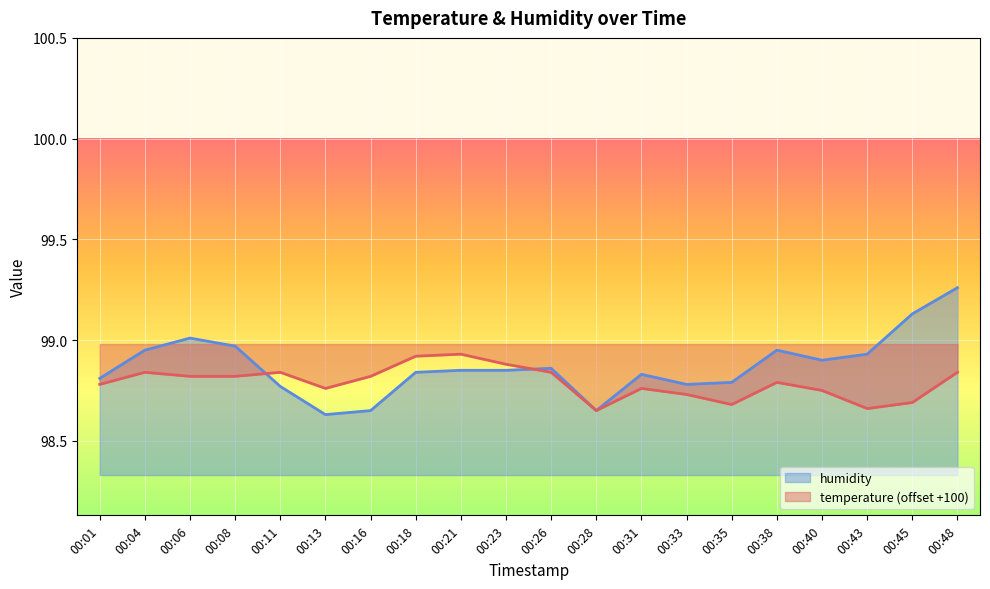

What is the minimum value shown in the chart?

98.6